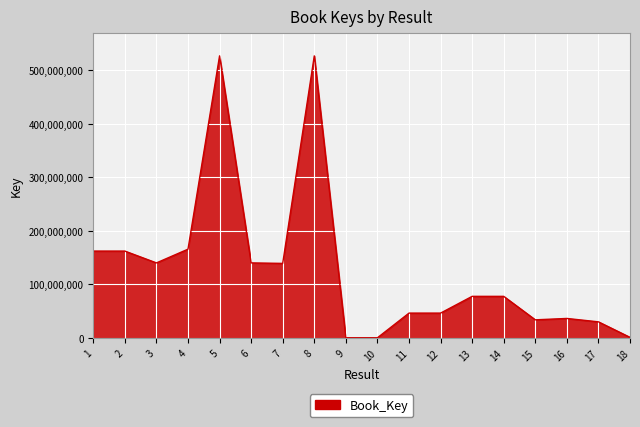

Does the chart have visible grid lines?

Yes